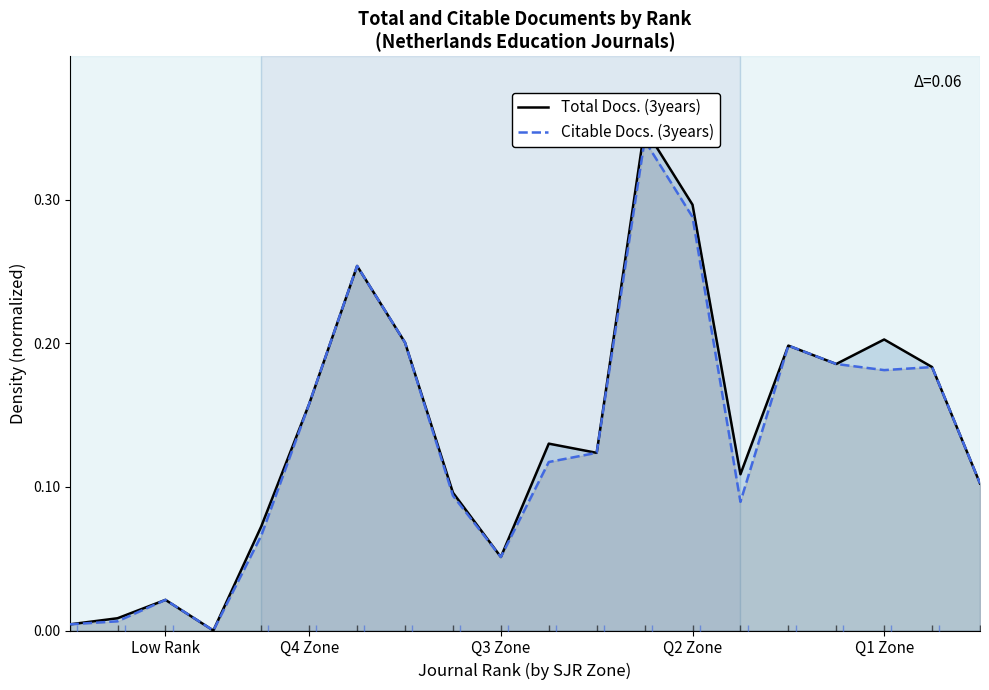

List the series in order of their peak value, lowest first.

Citable Docs. (3years), Total Docs. (3years)